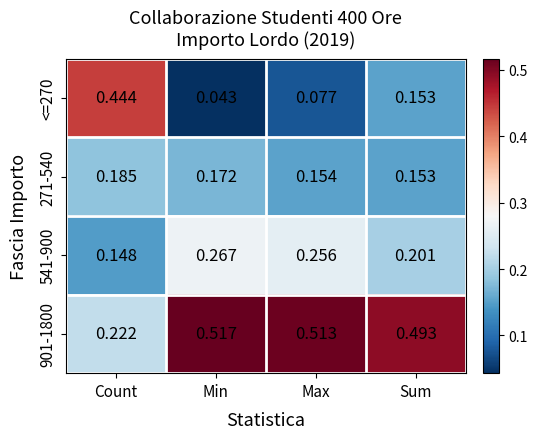

At which label is 901-1800 closest to 0?

Count